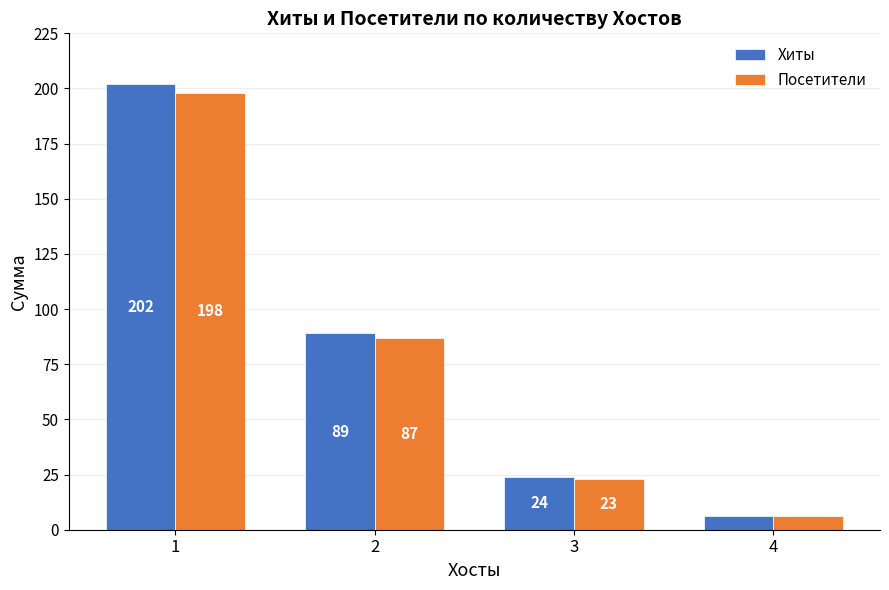

Which series has the widest spread of values?

Хиты